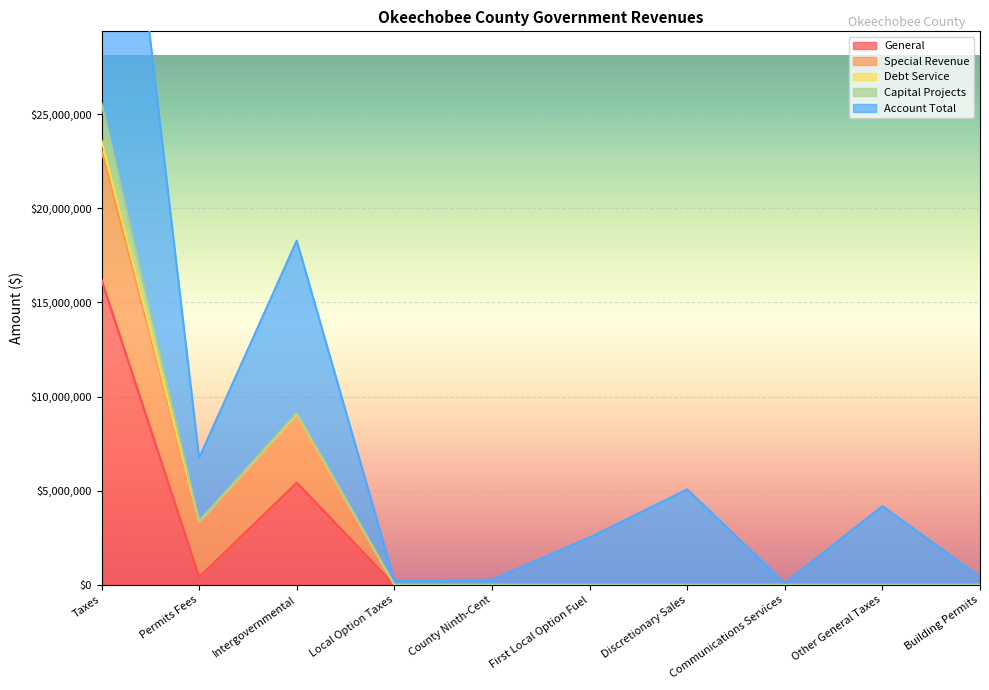

How many Special Revenue values are between 0 and 2952305?

8